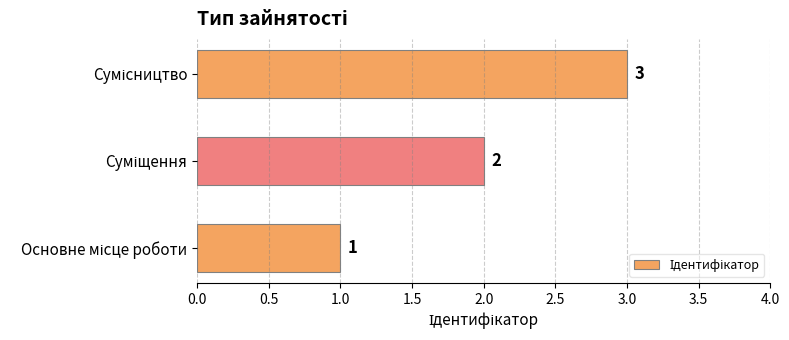

What is the maximum value shown in the chart?

3